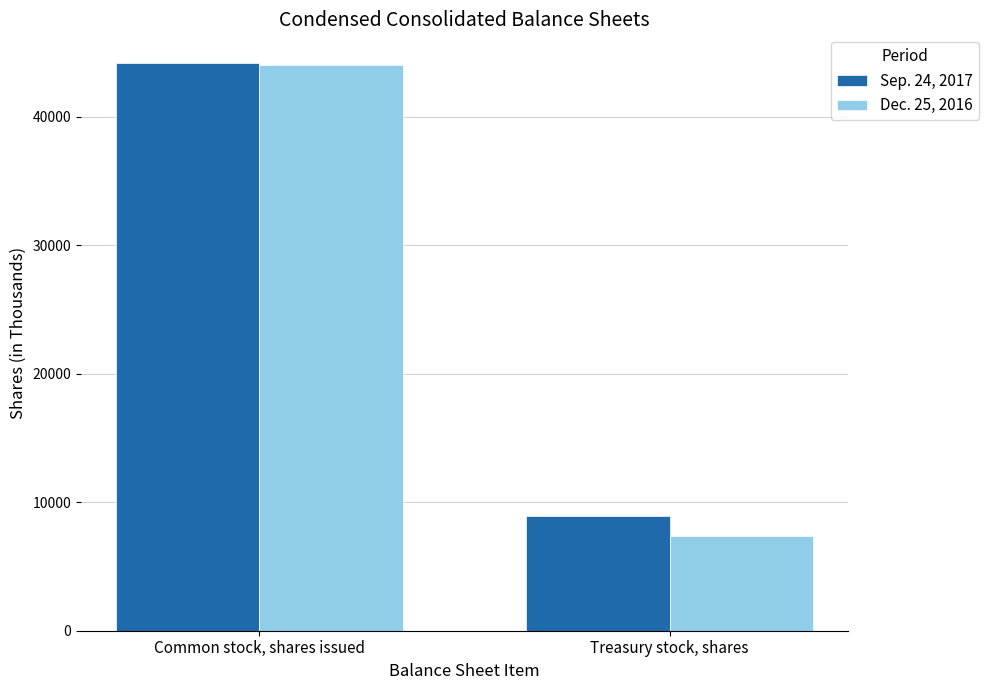

The Sep. 24, 2017 series shows 44214 at Common stock, shares issued. True or false?

True